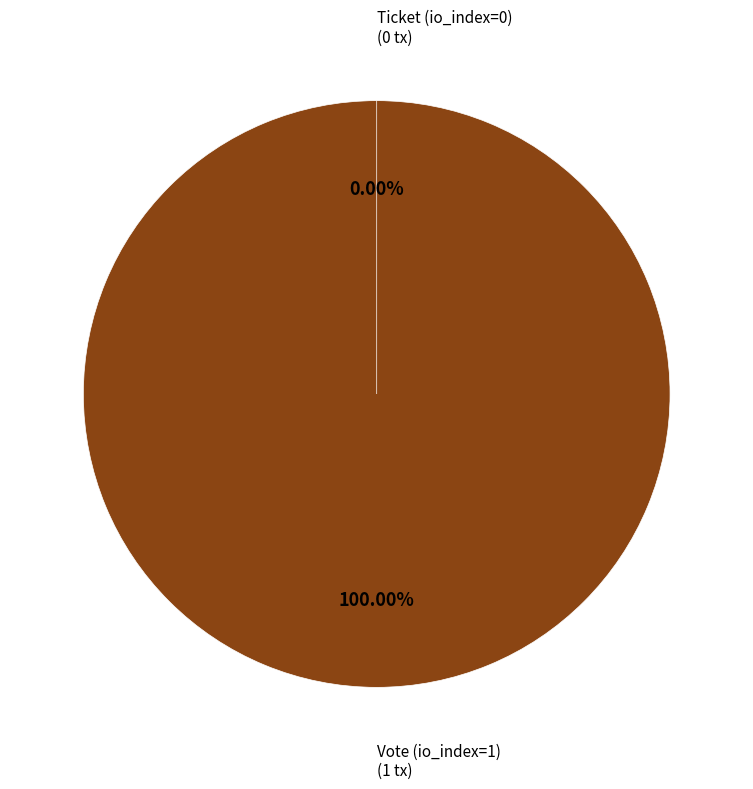

Which slice represents more than half of the pie?

Vote (io_index=1)